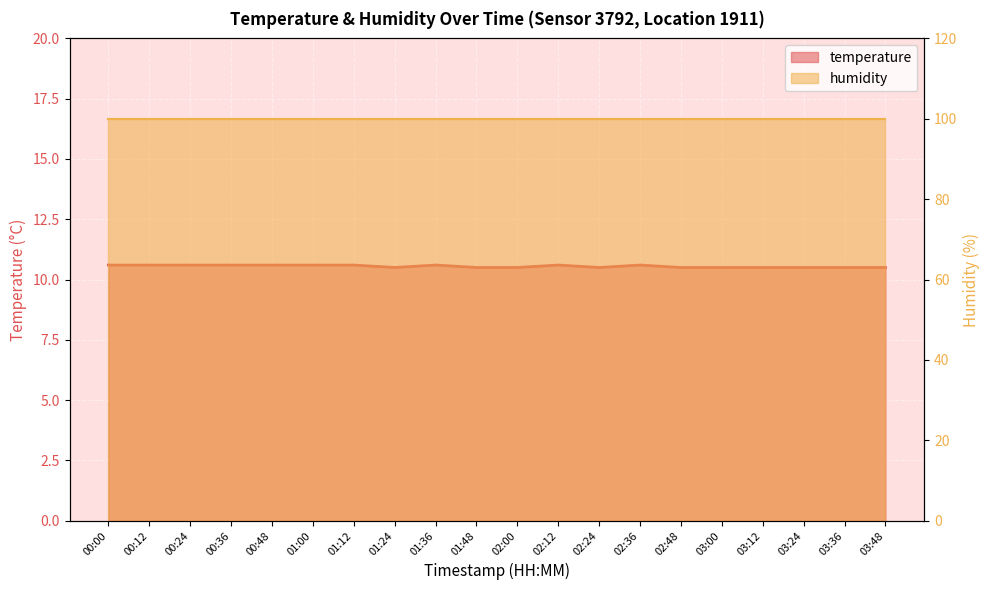

What value does the data have at 01:36?

10.6